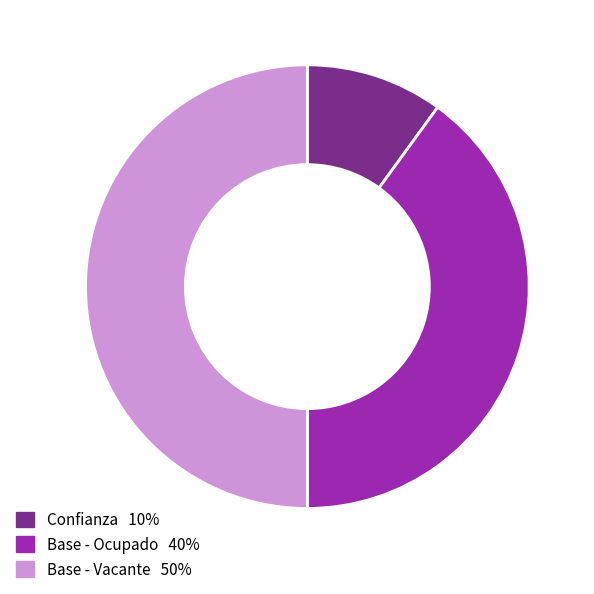

Is Confianza 10% the majority of the pie?

No